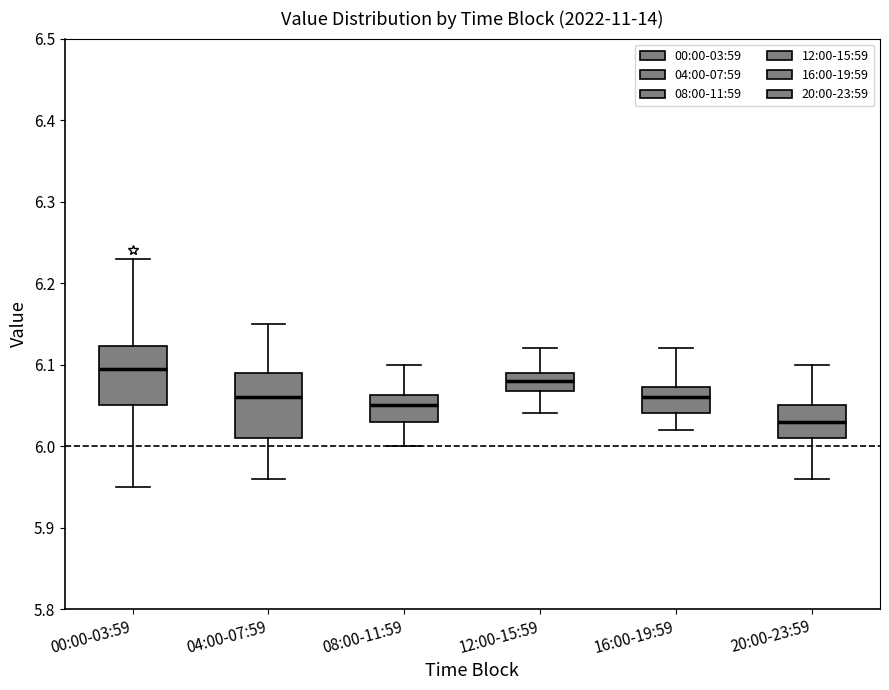

Reading left to right, read every box against the y-axis: the position of its median line, the range the box covers, and the ends of its whiskers. The values are not printed on the chart, so give them approximately, as read against the axis.

00:00-03:59: median 6.10, box 6.05 to 6.12, whiskers 5.95 to 6.23
04:00-07:59: median 6.06, box 6.01 to 6.09, whiskers 5.96 to 6.15
08:00-11:59: median 6.05, box 6.03 to 6.06, whiskers 6.00 to 6.10
12:00-15:59: median 6.08, box 6.07 to 6.09, whiskers 6.04 to 6.12
16:00-19:59: median 6.06, box 6.04 to 6.07, whiskers 6.02 to 6.12
20:00-23:59: median 6.03, box 6.01 to 6.05, whiskers 5.96 to 6.10